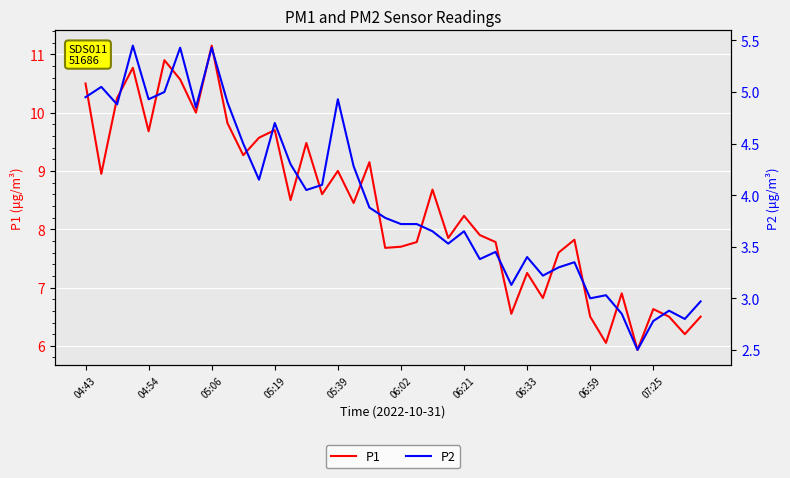

How many interior local valleys does the P1 series have?

14